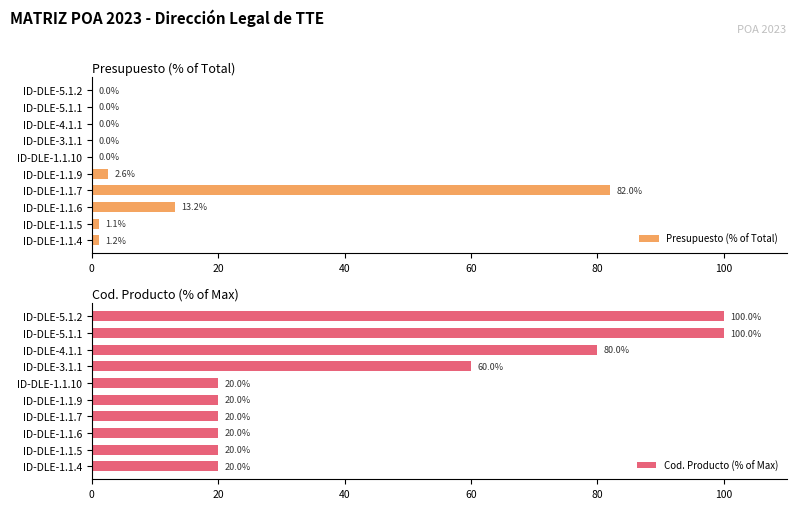

How many data points does each series have?

10